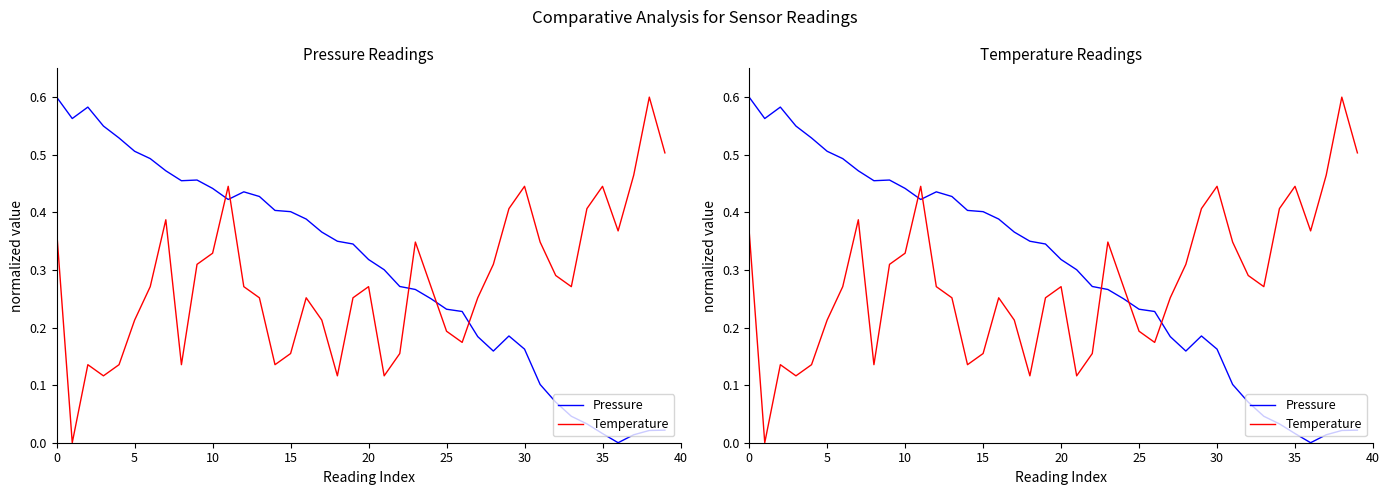

Between 15 and 39, which series saw the biggest shift?

Pressure